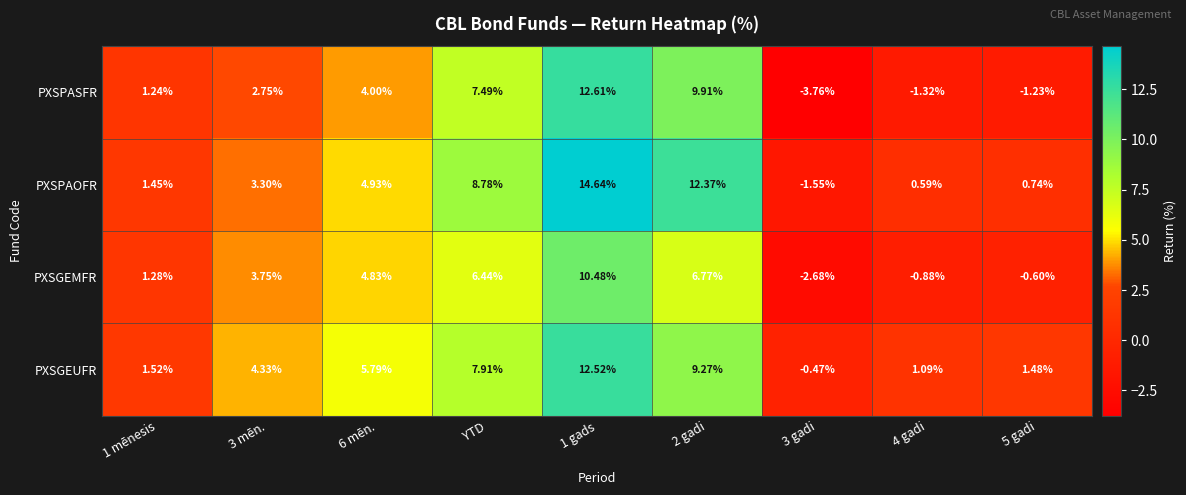

Count the number of data series in this chart.

4